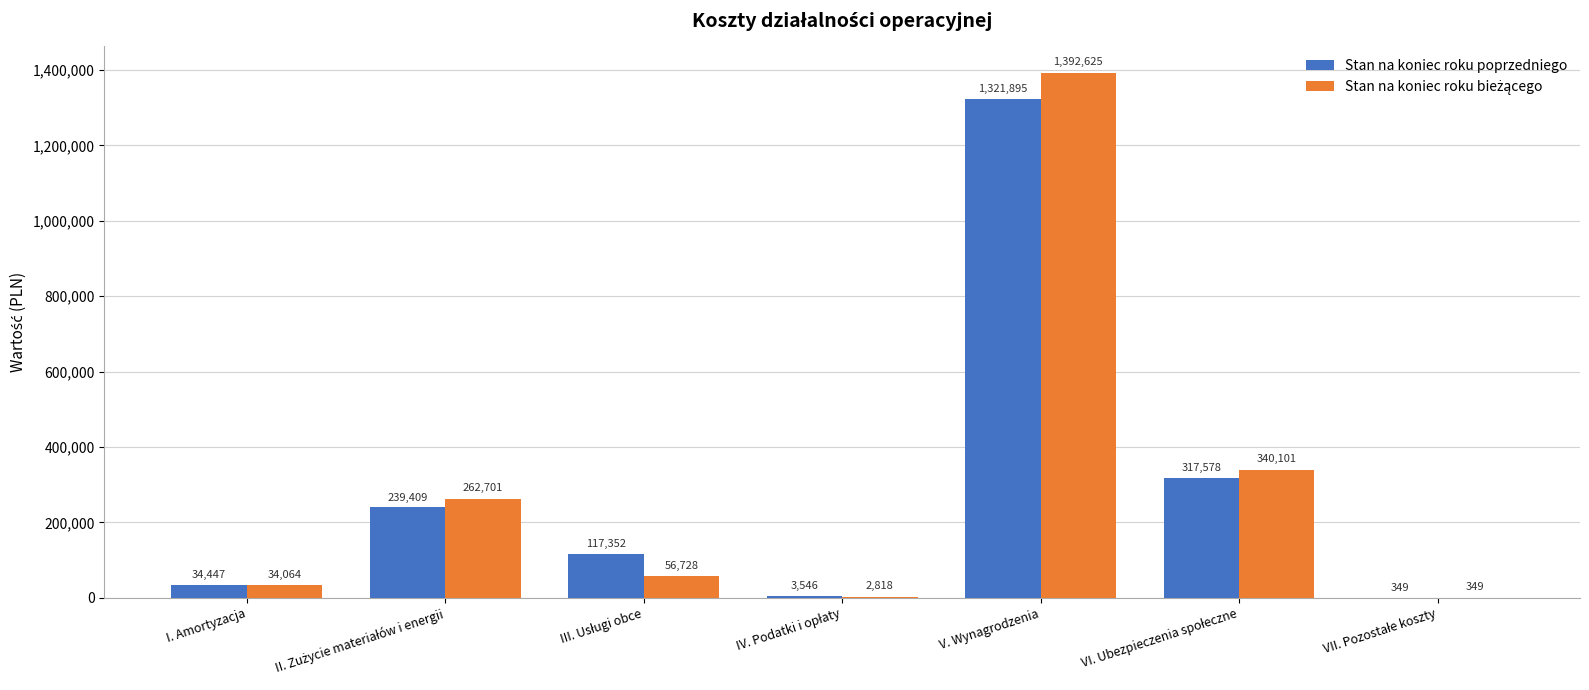

How many categories are shown in the chart?

7